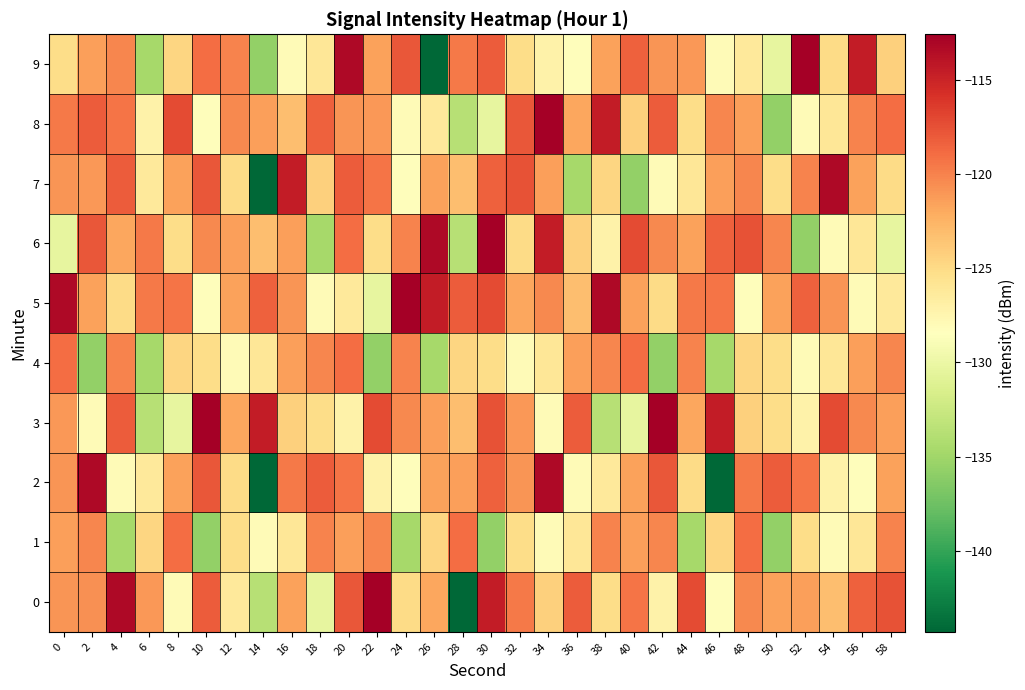

Between 10 and 30, which series saw the biggest shift?

5